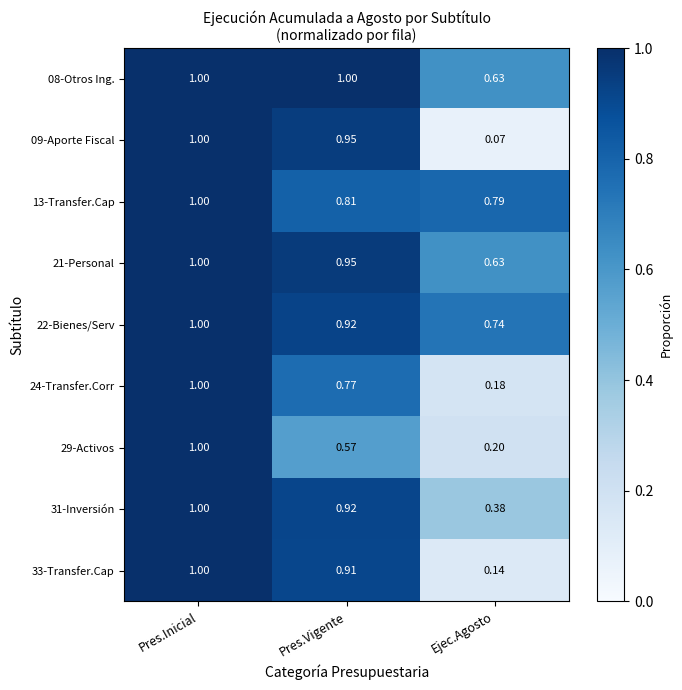

Rank the categories by 22-Bienes/Serv value from lowest to highest.

Ejec.Agosto, Pres.Vigente, Pres.Inicial